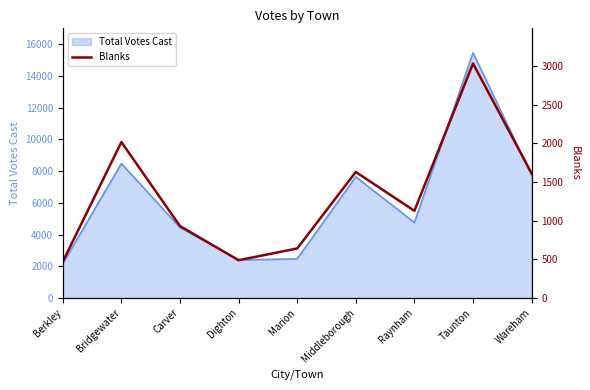

True or false: Total Votes Cast has a value of 15462 at Taunton.

True